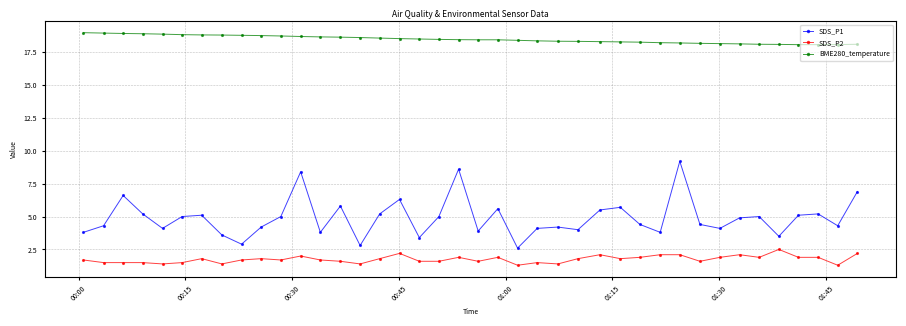

Which series has the largest range (max minus min)?

SDS_P1